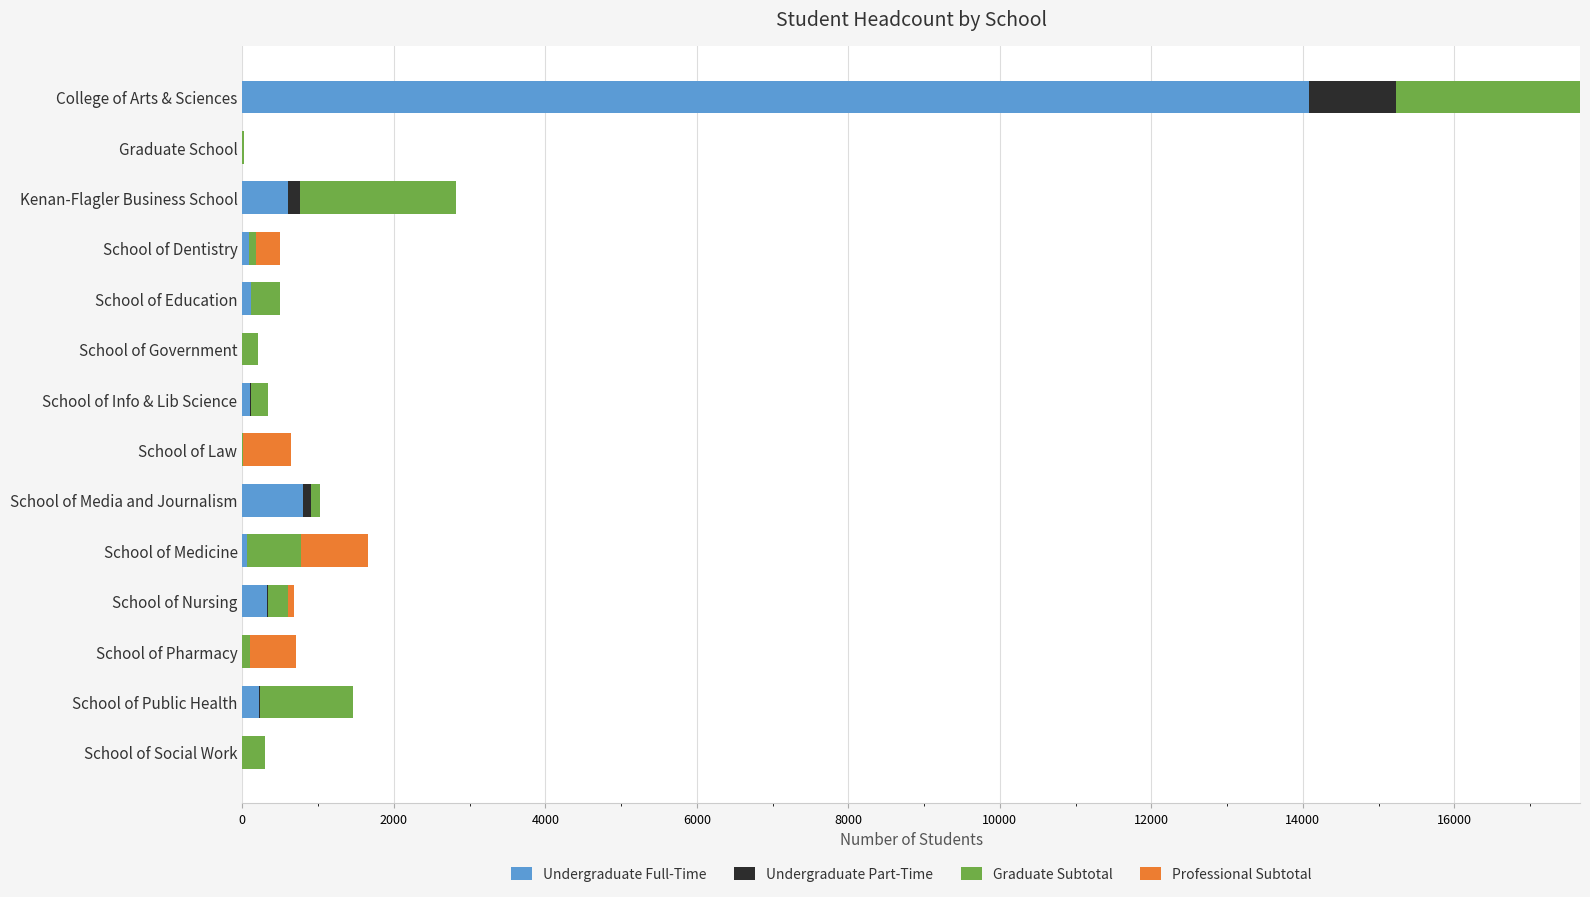

True or false: Undergraduate Full-Time has a value of 14077 at College of Arts & Sciences.

True